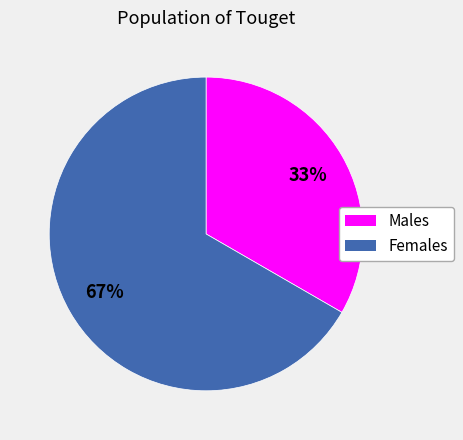

Count the number of slices in the pie.

2